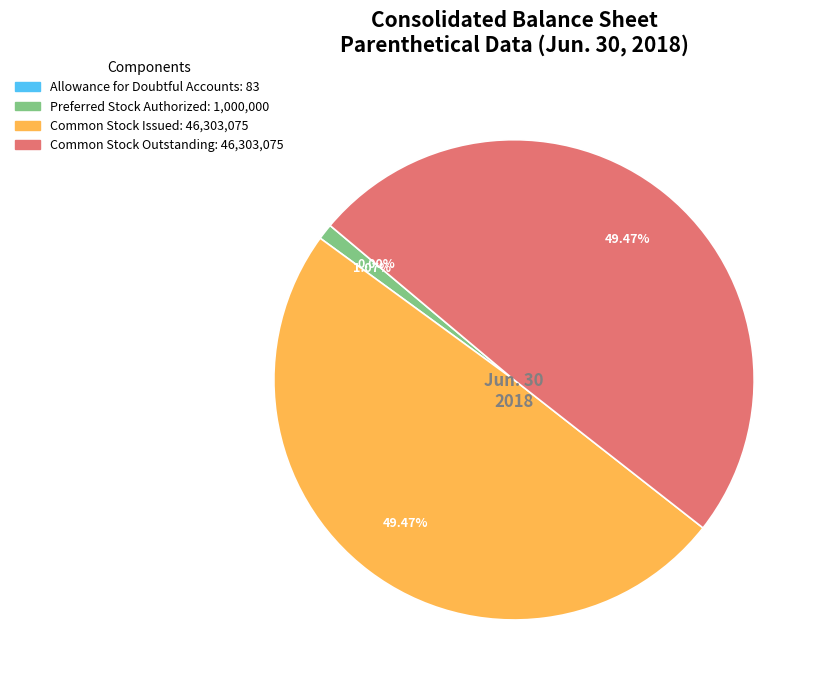

Combined, do Common Stock Issued and Preferred Stock Authorized account for over 50%?

Yes